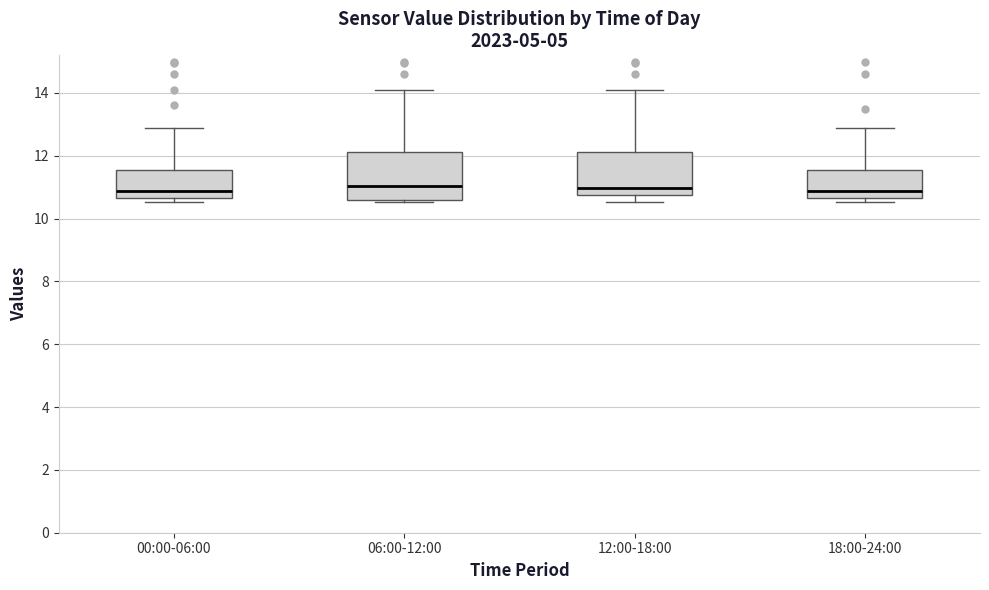

Reading left to right, read every box against the y-axis: the position of its median line, the range the box covers, and the ends of its whiskers. The values are not printed on the chart, so give them approximately, as read against the axis.

00:00-06:00: median 10.8, box 10.6 to 11.6, whiskers 10.6 (just below the box's lower edge) to 12.8
06:00-12:00: median 11.0, box 10.6 to 12.2, whiskers 10.6 (just below the box's lower edge) to 14.2
12:00-18:00: median 11.0, box 10.8 to 12.2, whiskers 10.6 to 14.2
18:00-24:00: median 10.8, box 10.6 to 11.6, whiskers 10.6 (just below the box's lower edge) to 12.8